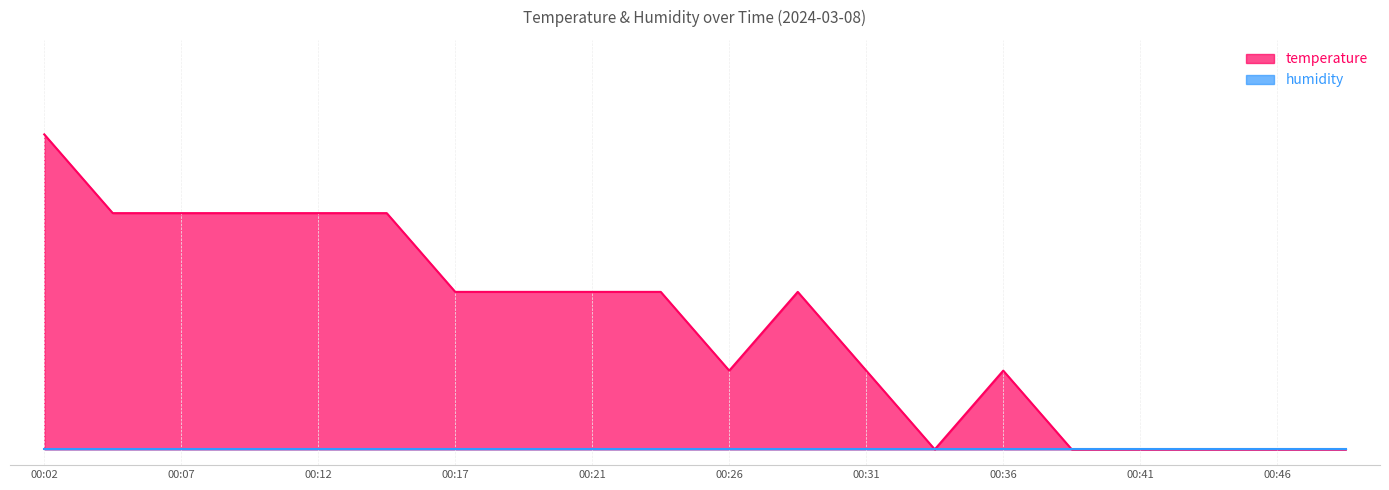

How many values exceed 0?

14